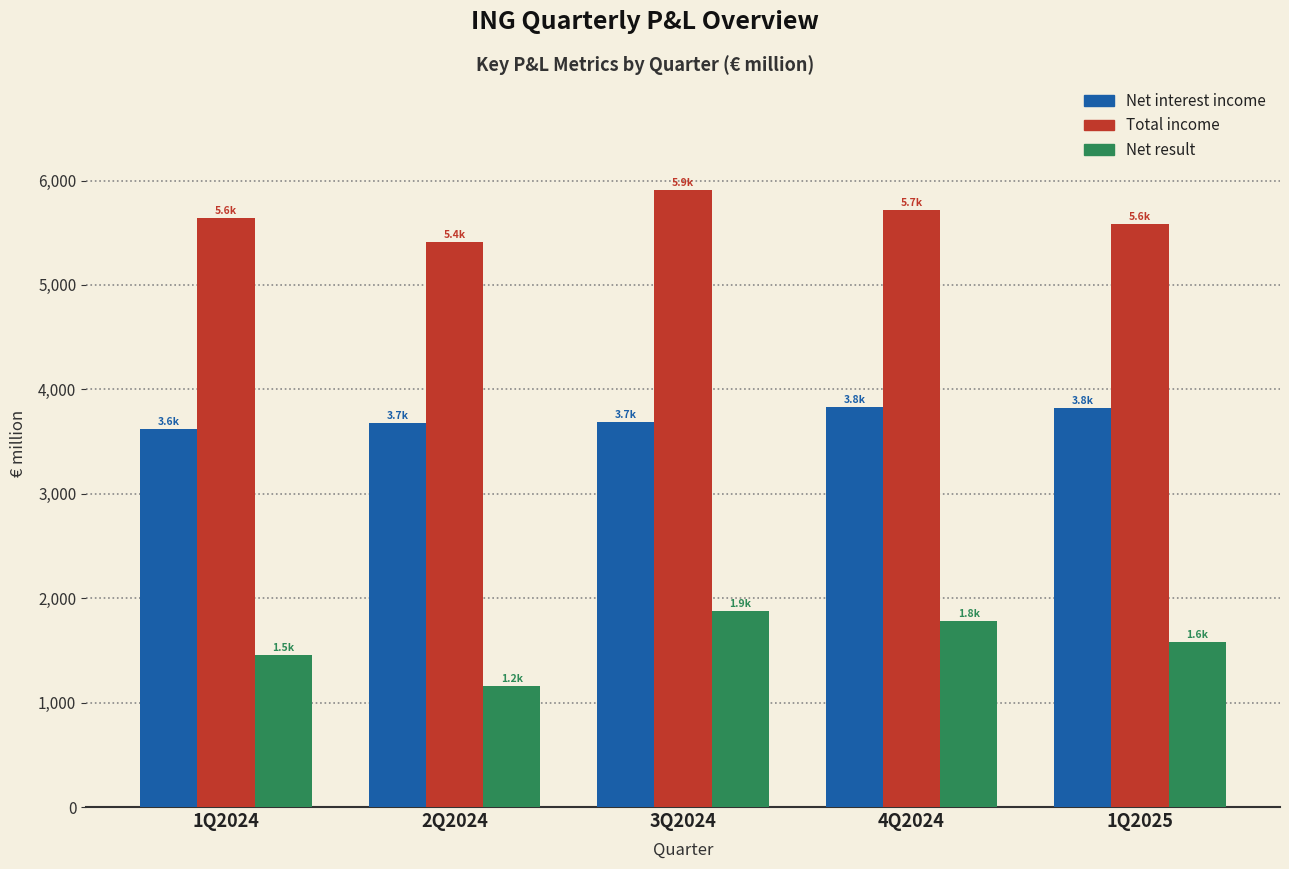

What is the minimum value for Total income?

5406.7